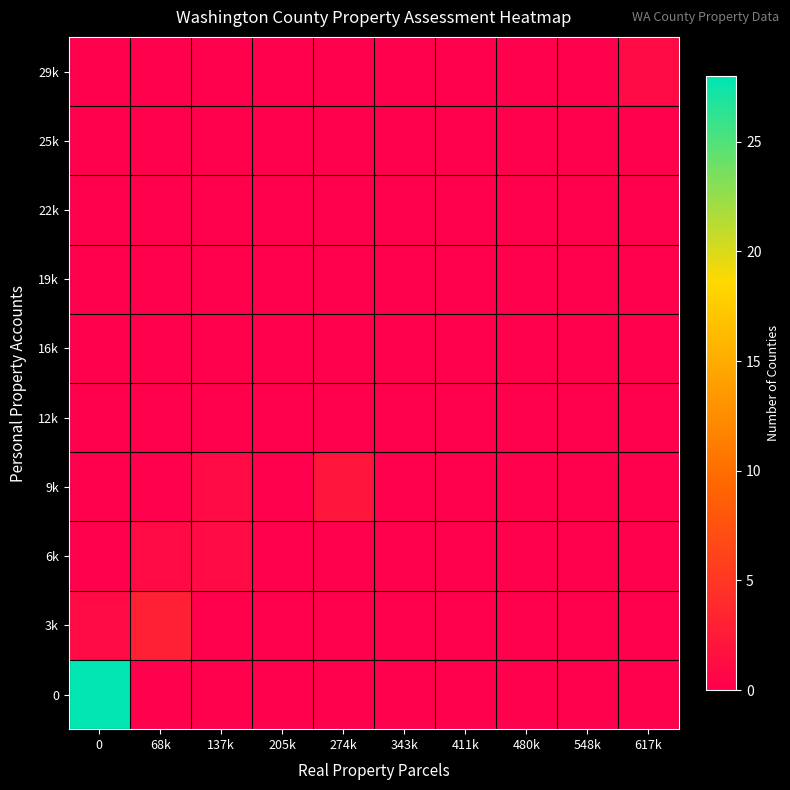

Reading right to left, transcribe all the data shown in this chart.

0: 617k=0	548k=0	480k=0	411k=0	343k=0	274k=0	205k=0	137k=0	68k=0	0=28
3k: 617k=0	548k=0	480k=0	411k=0	343k=0	274k=0	205k=0	137k=0	68k=3	0=1
6k: 617k=0	548k=0	480k=0	411k=0	343k=0	274k=0	205k=0	137k=1	68k=1	0=0
9k: 617k=0	548k=0	480k=0	411k=0	343k=0	274k=2	205k=0	137k=1	68k=0	0=0
12k: 617k=0	548k=0	480k=0	411k=0	343k=0	274k=0	205k=0	137k=0	68k=0	0=0
16k: 617k=0	548k=0	480k=0	411k=0	343k=0	274k=0	205k=0	137k=0	68k=0	0=0
19k: 617k=0	548k=0	480k=0	411k=0	343k=0	274k=0	205k=0	137k=0	68k=0	0=0
22k: 617k=0	548k=0	480k=0	411k=0	343k=0	274k=0	205k=0	137k=0	68k=0	0=0
25k: 617k=0	548k=0	480k=0	411k=0	343k=0	274k=0	205k=0	137k=0	68k=0	0=0
29k: 617k=1	548k=0	480k=0	411k=0	343k=0	274k=0	205k=0	137k=0	68k=0	0=0